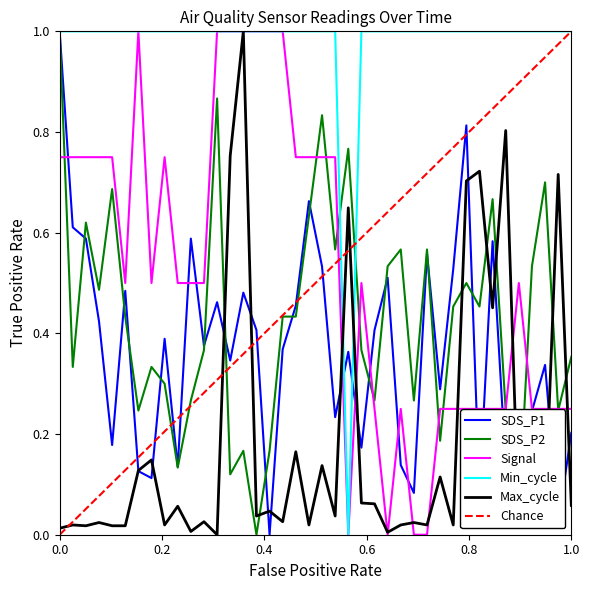

What is the sum of all SDS_P2 values?

17.1